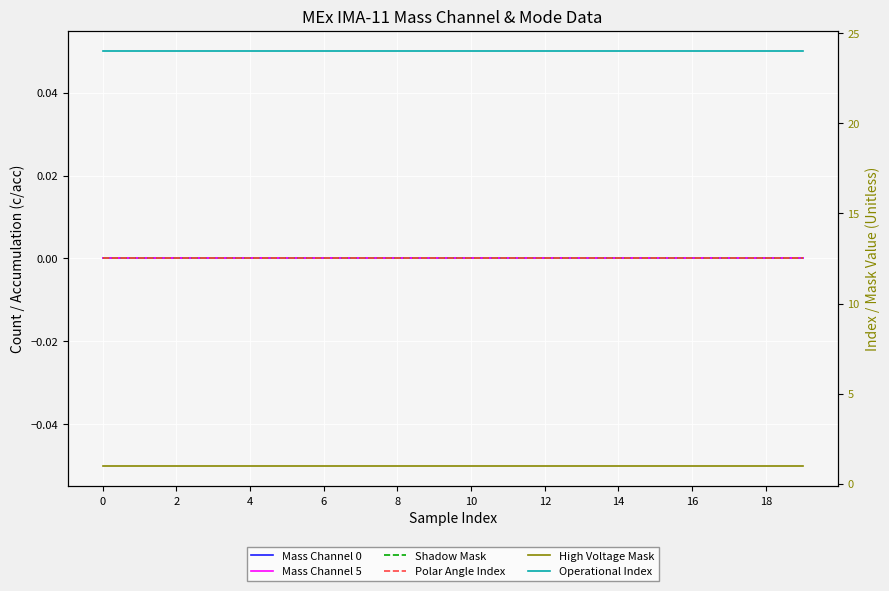

Which series has the largest range (max minus min)?

Mass Channel 0